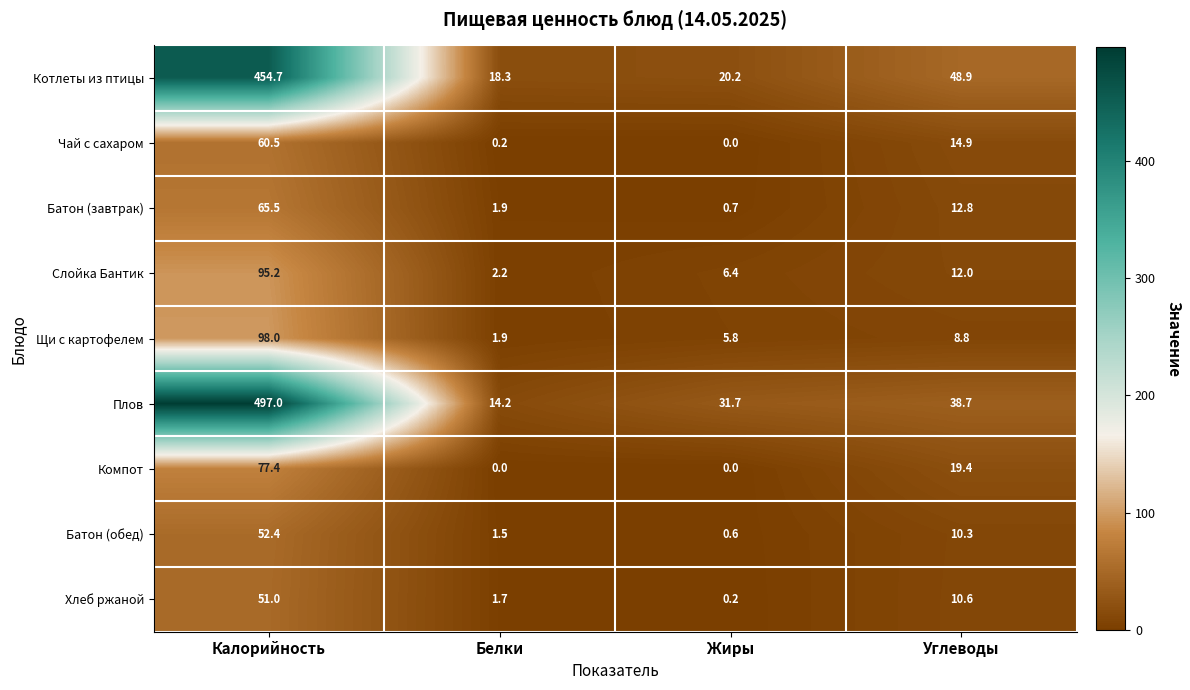

What is the maximum value shown in the chart?

497.0